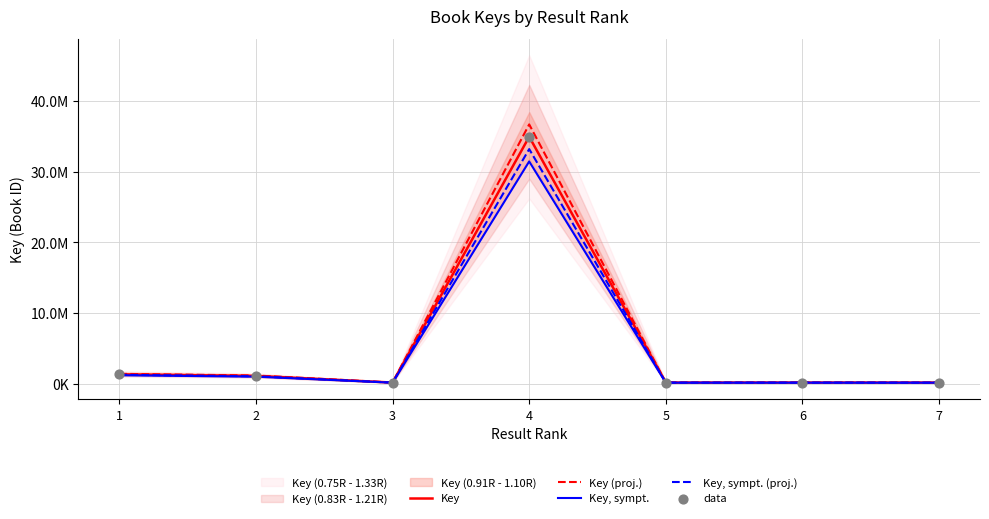

Which series contains the lowest Y value?

Key, sympt.